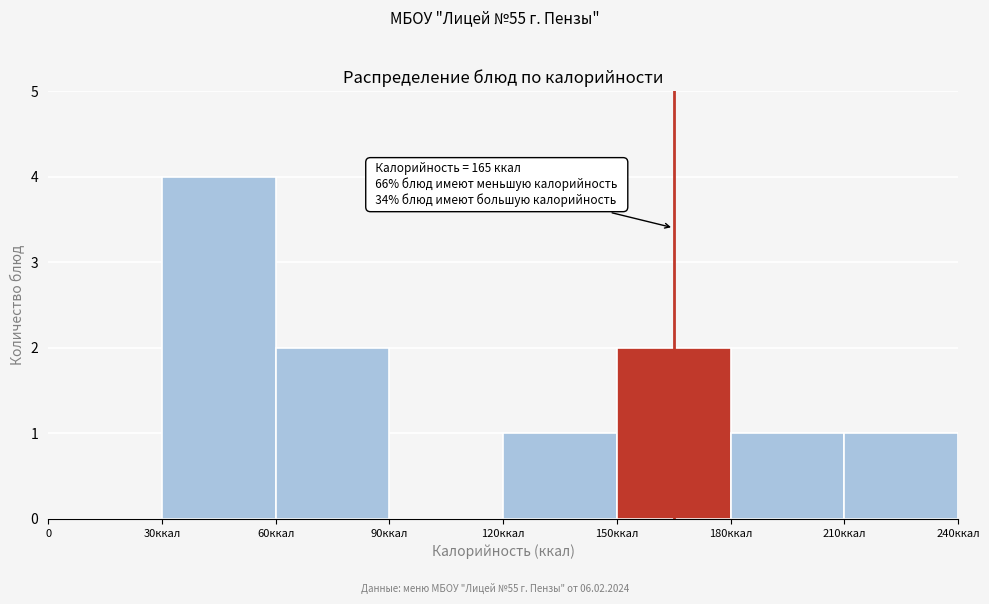

Reading right to left, list all the values displayed in this chart.

210ккал=1	180ккал=1	150ккал=2	120ккал=1	90ккал=0	60ккал=2	30ккал=4	0=0